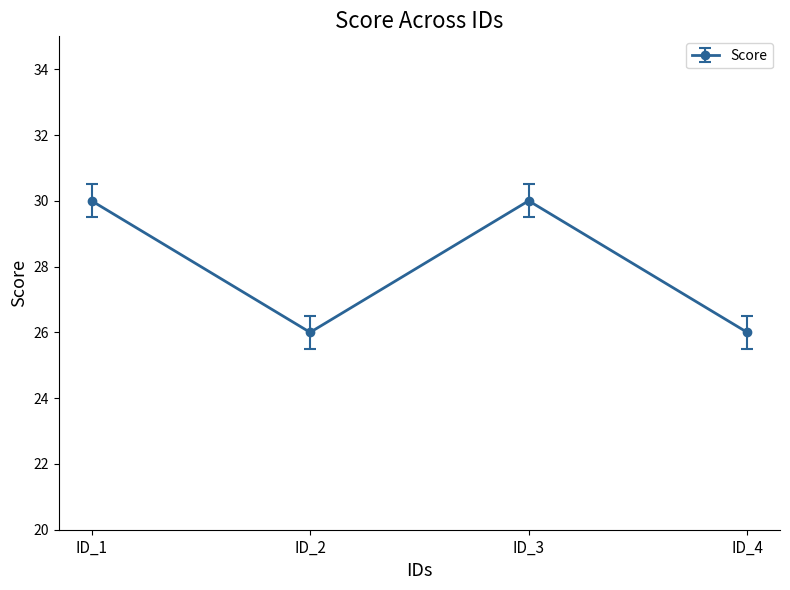

The chart shows a value of 26 at ID_2. True or false?

True